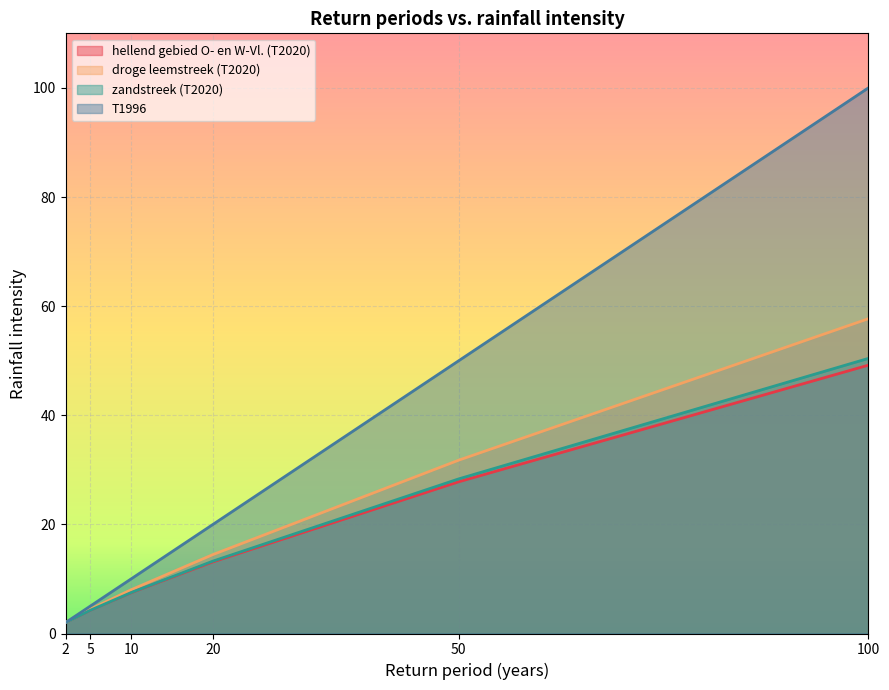

What is the lowest value of the hellend gebied O- en W-Vl. (T2020) series?

2.0